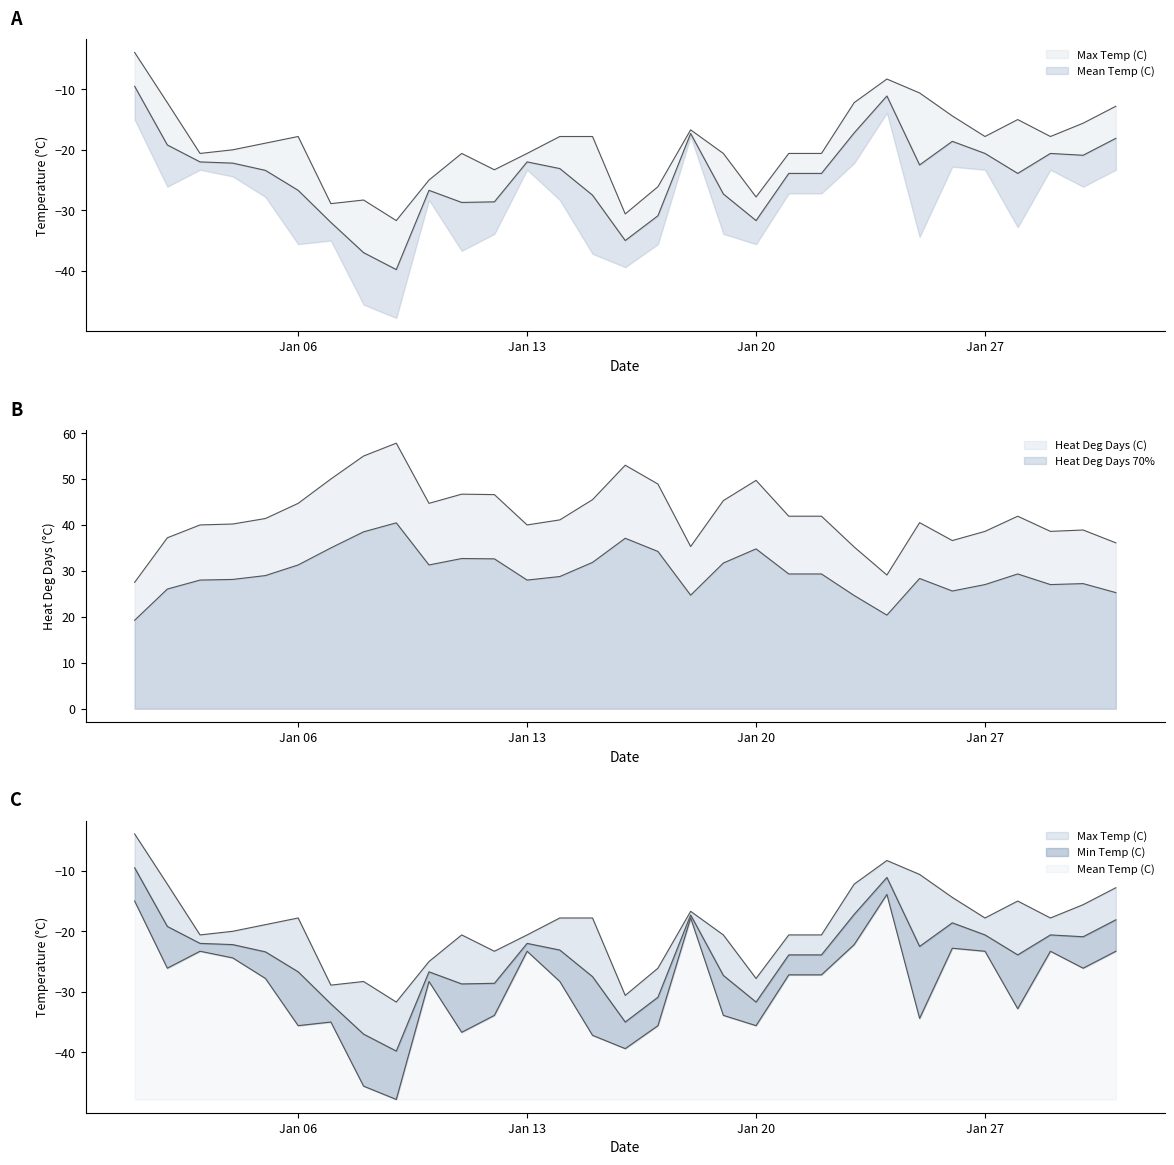

Does the chart have visible grid lines?

No